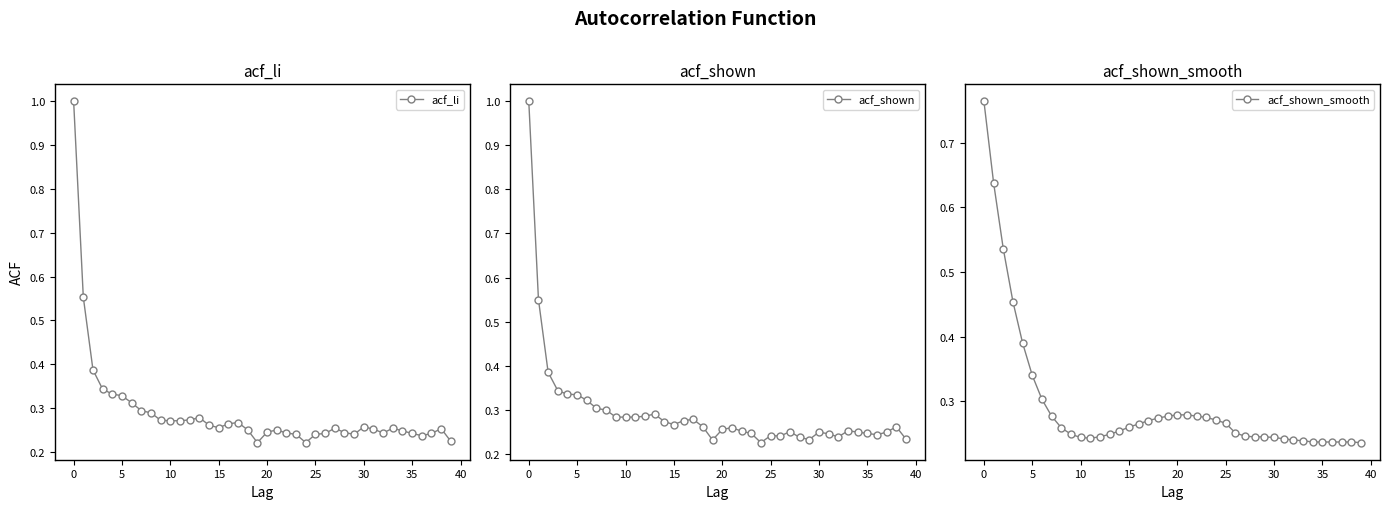

What is the difference between the maximum and minimum values in the acf_shown series?

0.8